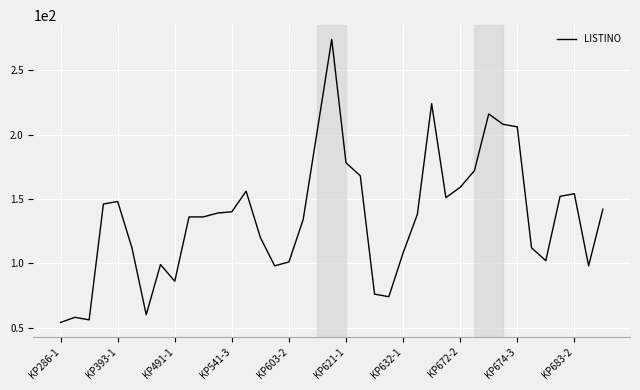

What is the minimum value shown in the chart?

54